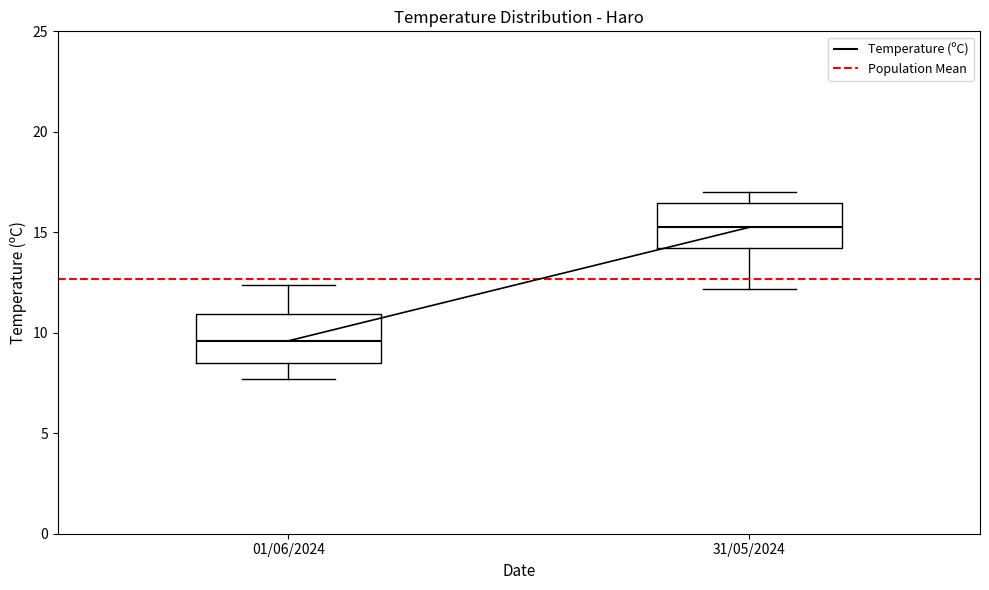

Reading left to right, transcribe this box plot: for each box, give where its median line is, the range the box spans, and where its two whiskers end, as read against the y-axis. The values are not printed on the chart, so give them approximately, as read against the axis.

01/06/2024: median 9.5, box 8.5 to 11.0, whiskers 7.5 to 12.5
31/05/2024: median 15.5, box 14.0 to 16.5, whiskers 12.0 to 17.0